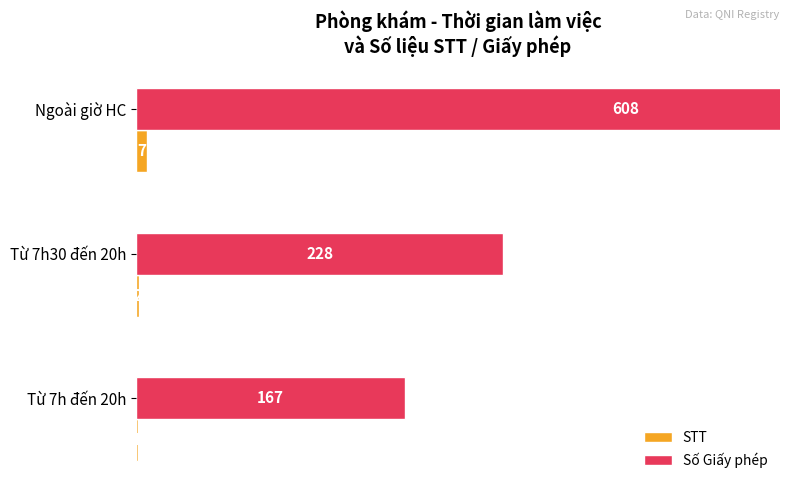

What is the difference between the maximum and second lowest values in the Số Giấy phép series?

380